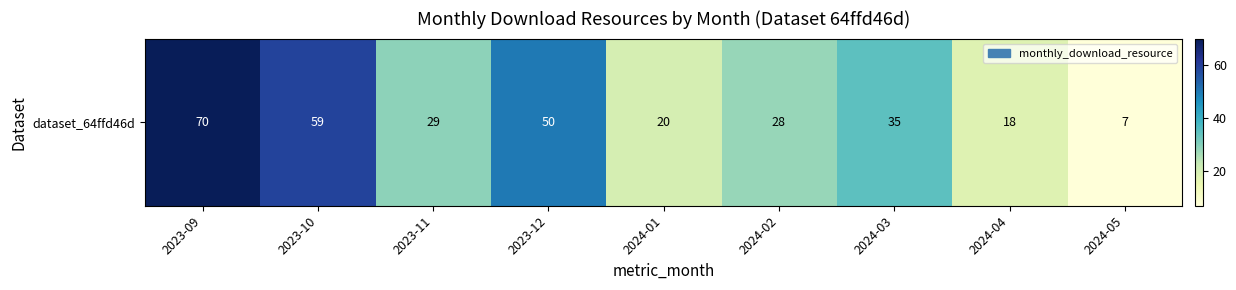

True or false: the data shows 35 at 2024-03.

True